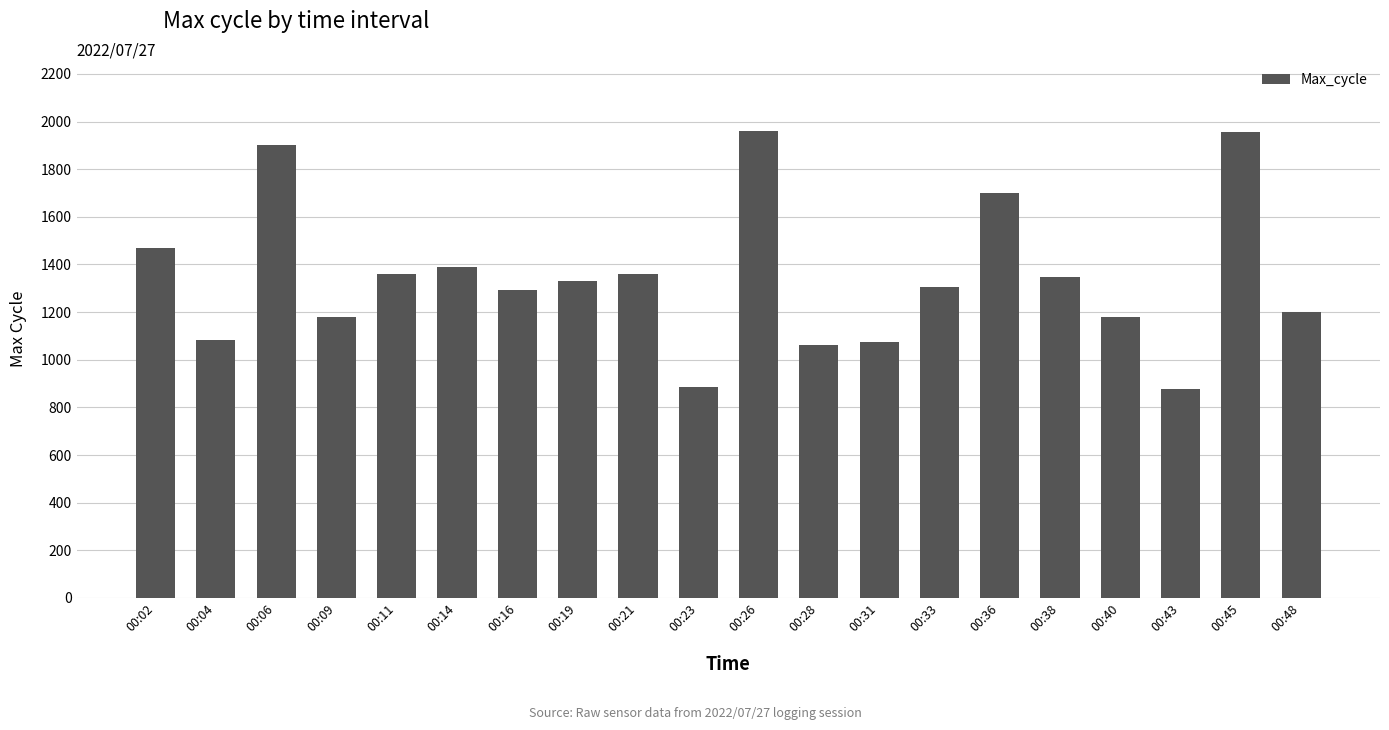

Are the bars grouped side by side (vs. stacked)?

No